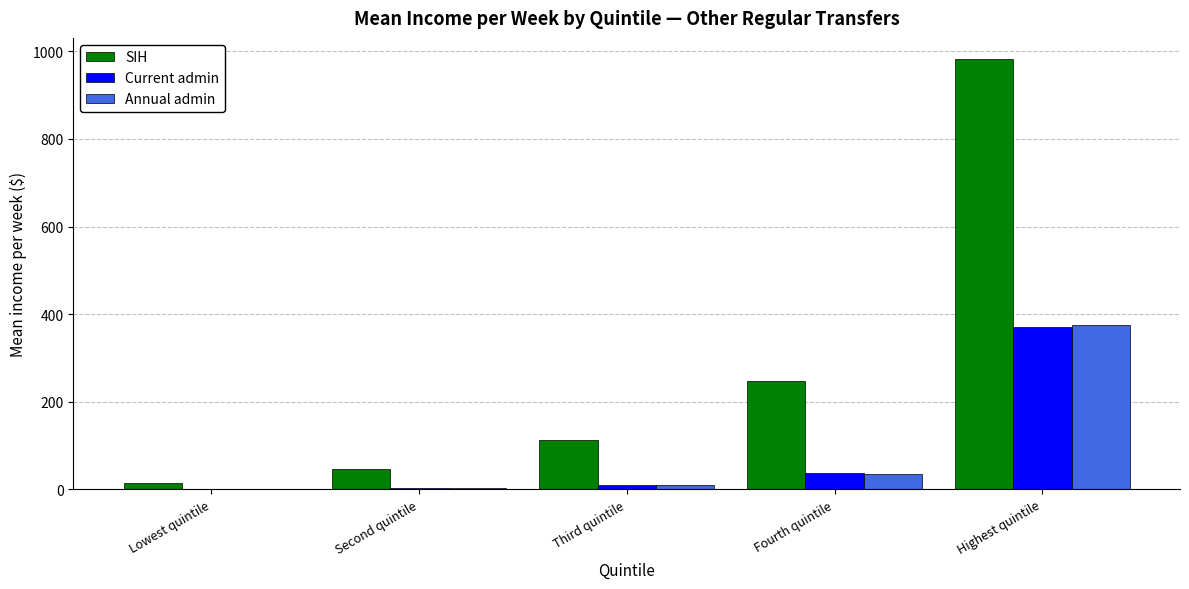

What is the greatest value displayed?

981.8